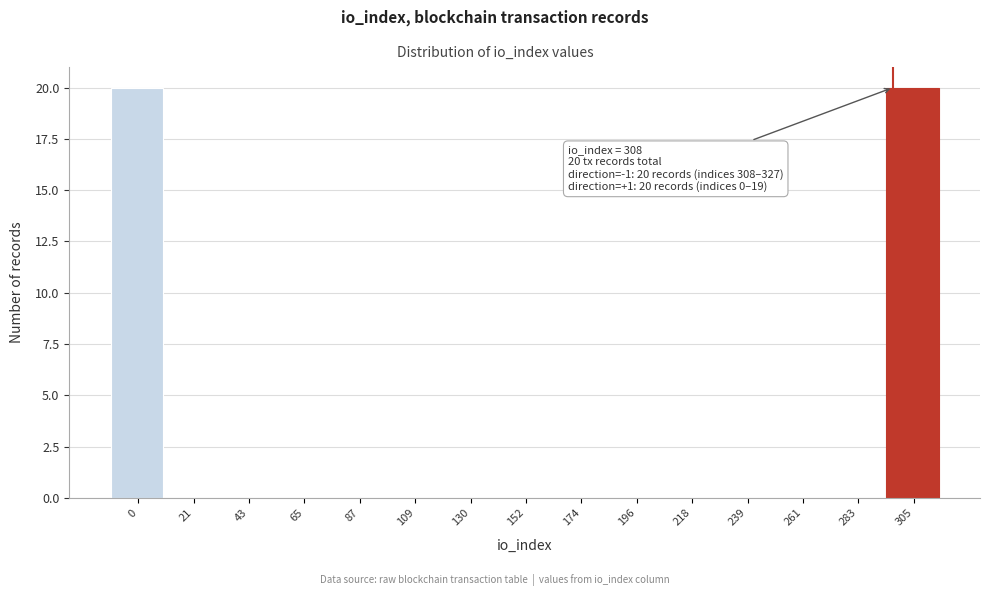

Reading left to right, transcribe all the data shown in this chart.

0=20	21=0	43=0	65=0	87=0	109=0	130=0	152=0	174=0	196=0	218=0	239=0	261=0	283=0	305=20